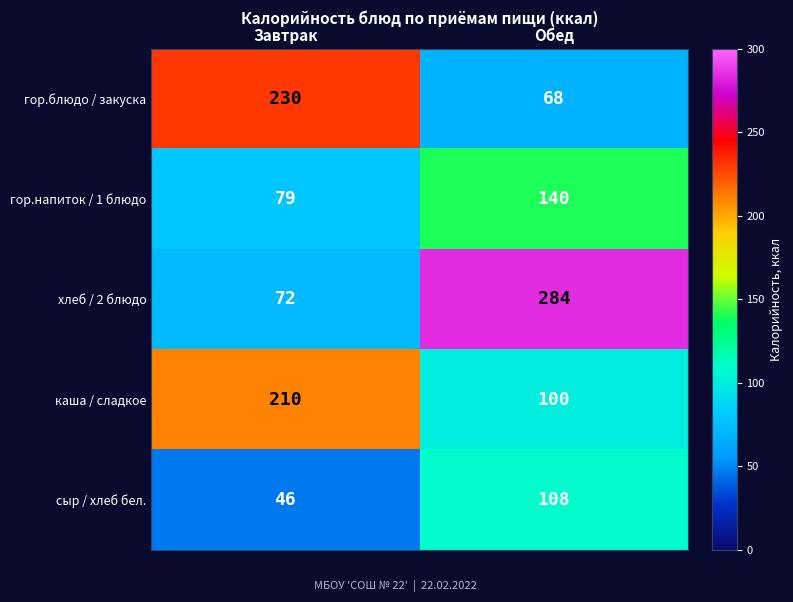

Which series changed the most between Завтрак and Обед?

хлеб / 2 блюдо